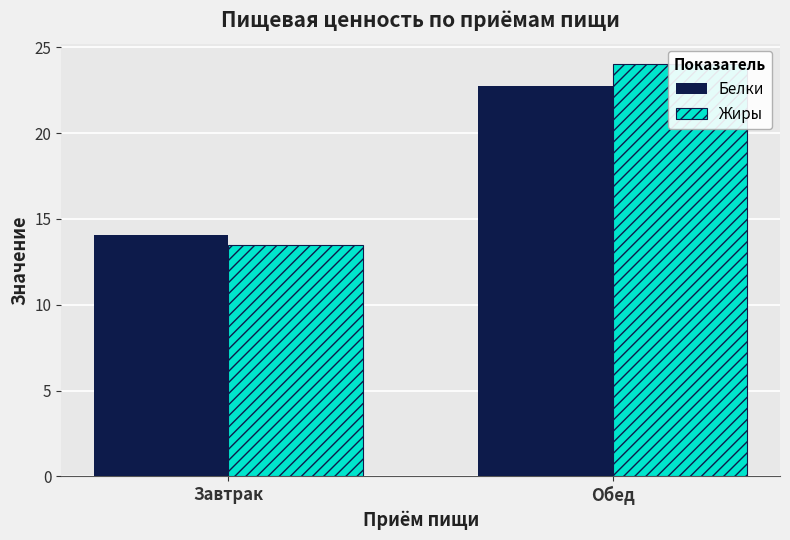

Rank the categories by Белки value from lowest to highest.

Завтрак, Обед